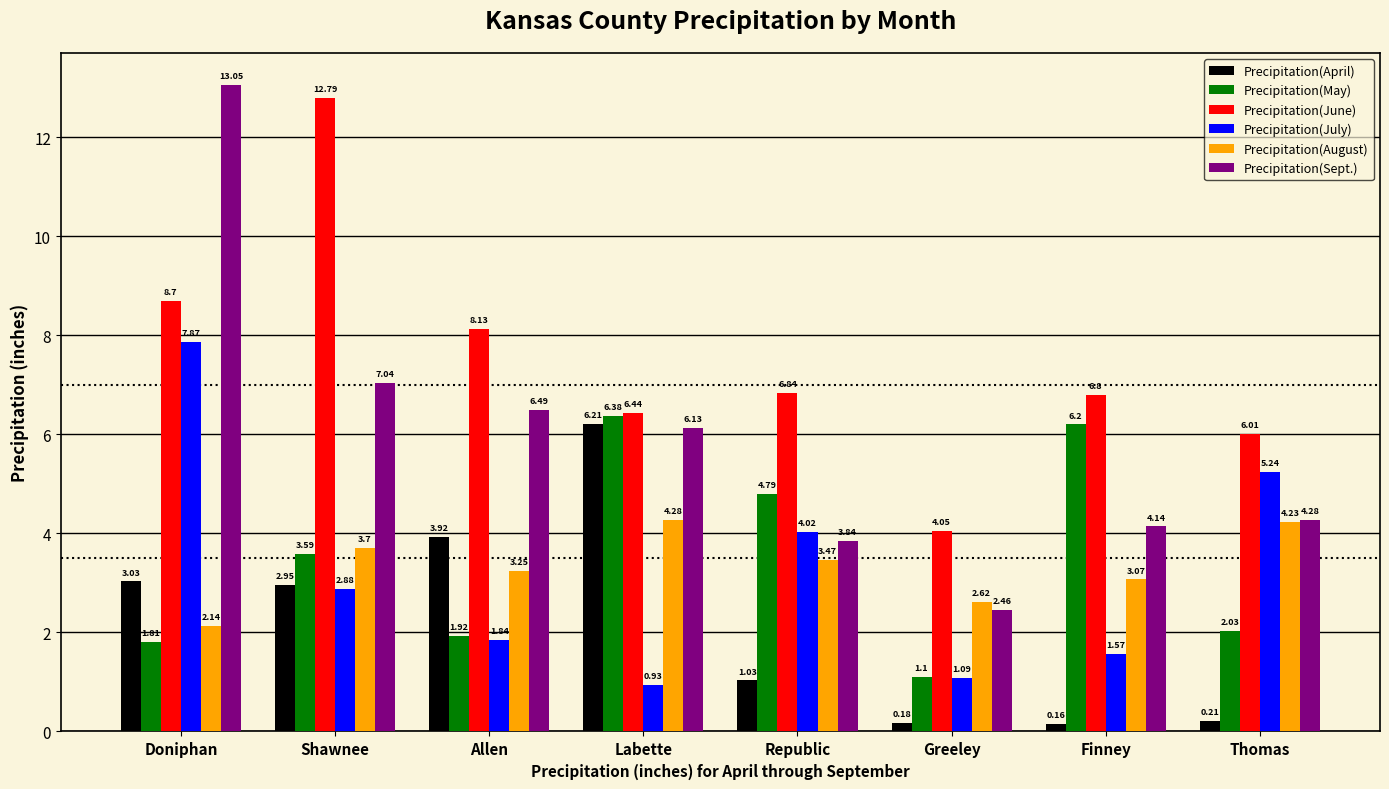

Is the value of Precipitation(Sept.) at Shawnee greater than the value of Precipitation(July) at Allen?

Yes